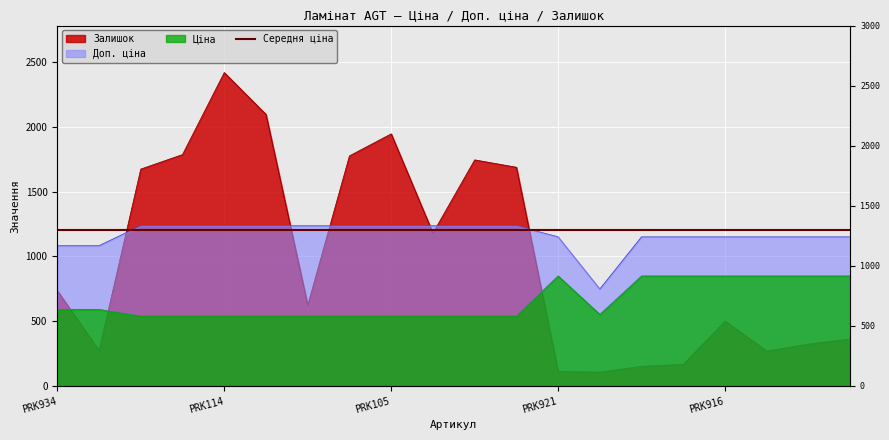

Reading right to left, what are all the values shown in this chart?

Ціна: PRK919=848.4	PRK922=848.4	PRK915=848.4	PRK916=848.4	PRK917=848.4	PRK918=848.4	PRK920=551.5	PRK921=848.4	PRK102=539.0	PRK103=539.0	PRK104=539.0	PRK105=539.0	PRK111=539.0	PRK112=539.0	PRK113=539.0	PRK114=539.0	PRK109=539.0	PRK1110=539.0	PRK933=589.9	PRK934=589.9
Доп. ціна: PRK919=1149.7	PRK922=1149.7	PRK915=1149.7	PRK916=1149.7	PRK917=1149.7	PRK918=1149.7	PRK920=747.0	PRK921=1149.7	PRK102=1235.4	PRK103=1235.4	PRK104=1235.4	PRK105=1235.4	PRK111=1235.4	PRK112=1235.4	PRK113=1235.4	PRK114=1235.4	PRK109=1235.4	PRK1110=1235.4	PRK933=1081.7	PRK934=1081.7
Залишок: PRK919=362.0	PRK922=323.0	PRK915=269.0	PRK916=500.0	PRK917=167.0	PRK918=151.0	PRK920=107.0	PRK921=112.0	PRK102=1688.0	PRK103=1745.0	PRK104=1180.0	PRK105=1946.0	PRK111=1776.0	PRK112=624.0	PRK113=2096.0	PRK114=2419.0	PRK109=1786.0	PRK1110=1674.0	PRK933=273.0	PRK934=736.0